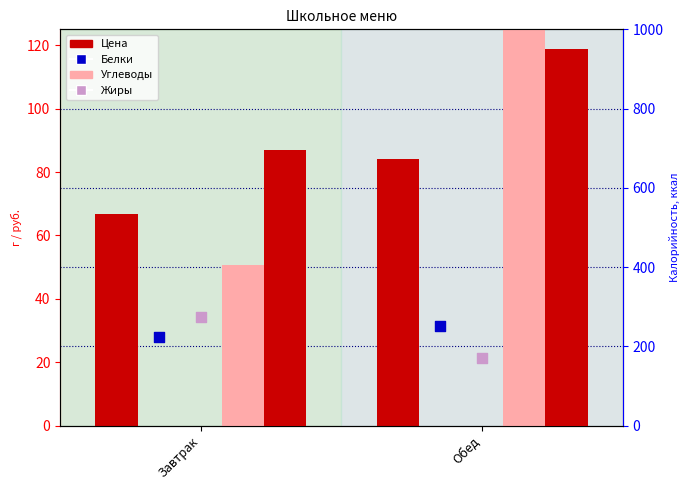

Is the value of Калорийность at Обед greater than the value of Цена at Обед?

Yes